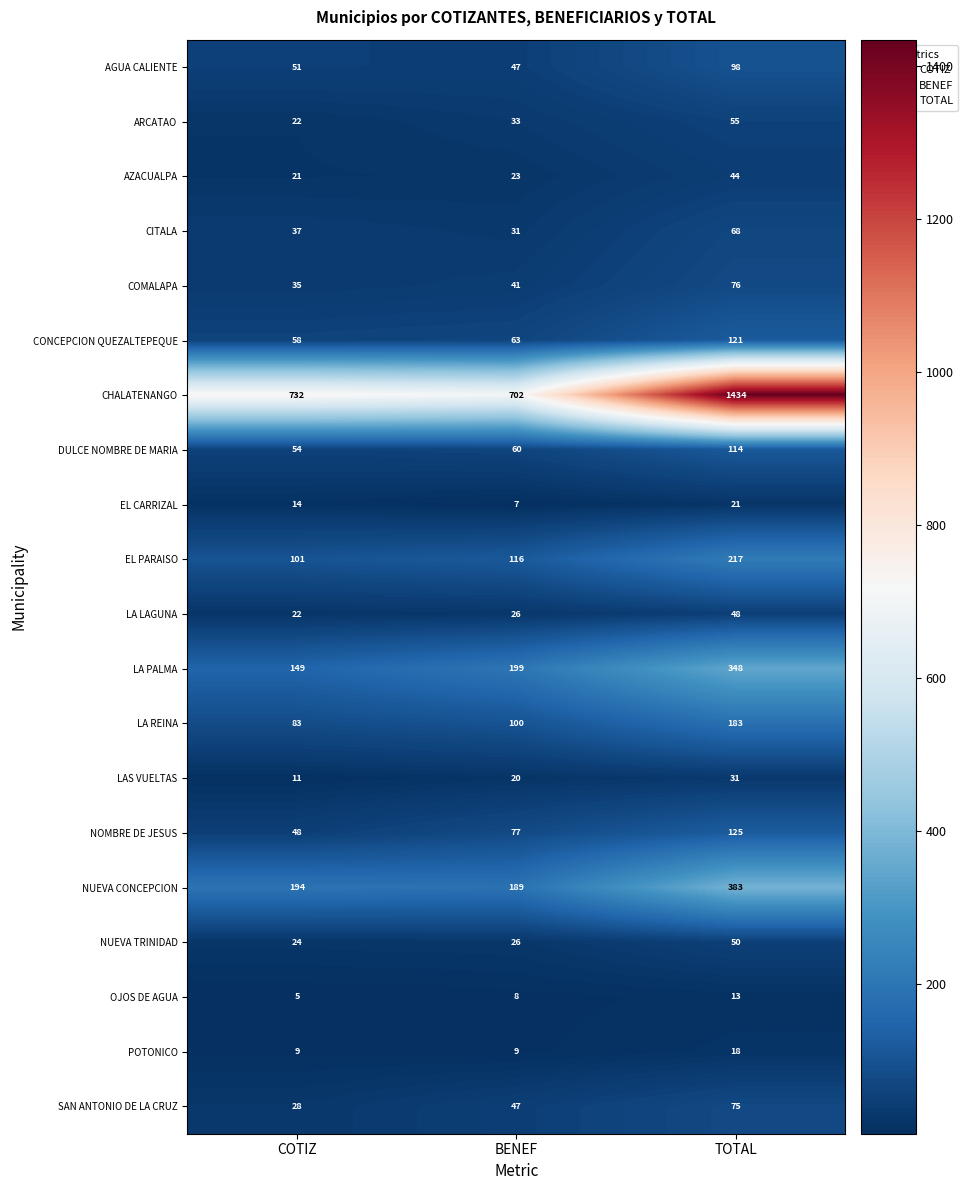

What is the difference between the maximum and second lowest values in the AZACUALPA series?

21